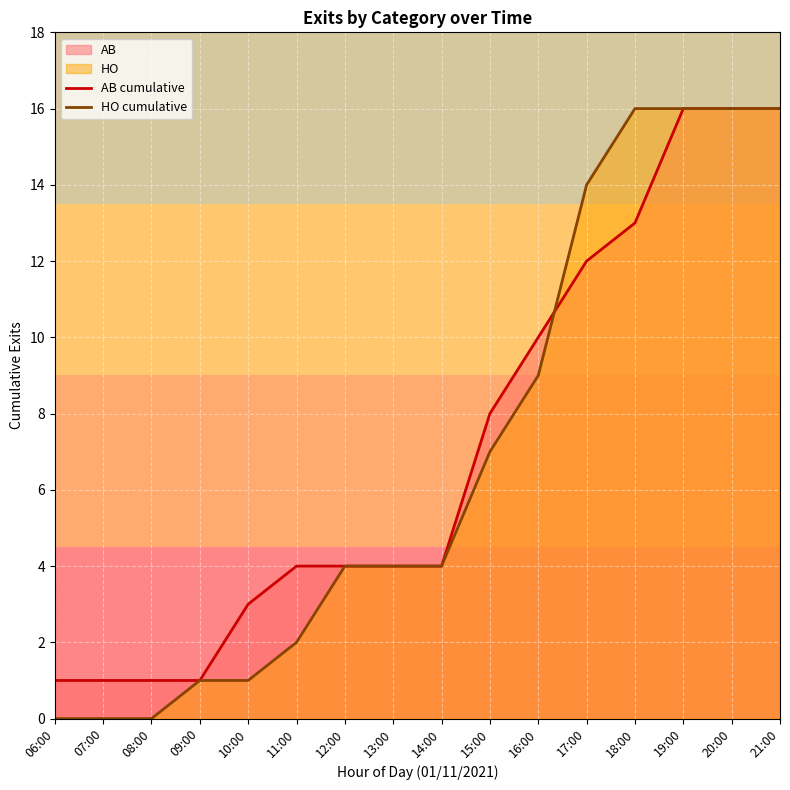

Rank the series by their maximum value, from highest to lowest.

AB cumulative, HO cumulative